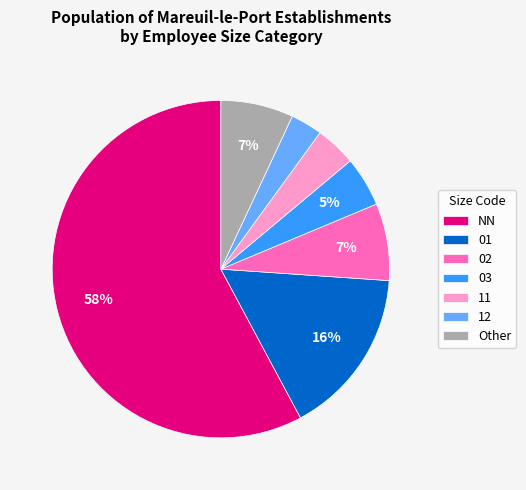

True or false: NN accounts for 66% of the total.

False